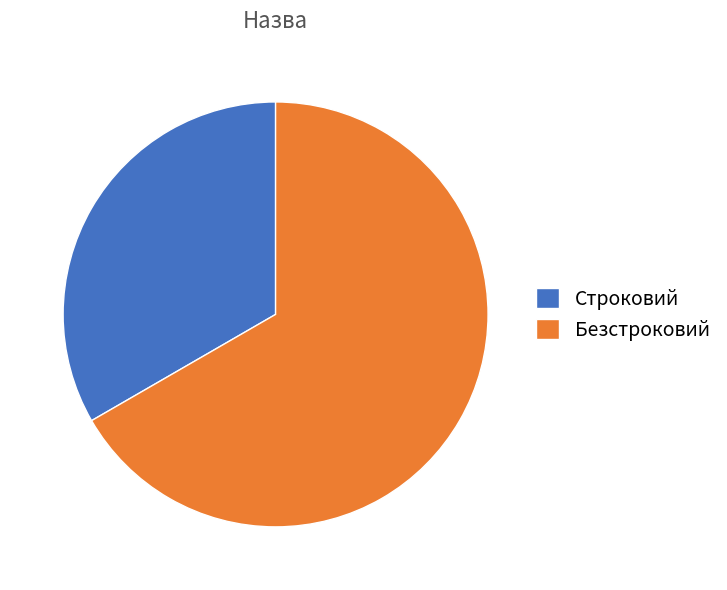

Which category has the biggest portion of the pie?

Безстроковий